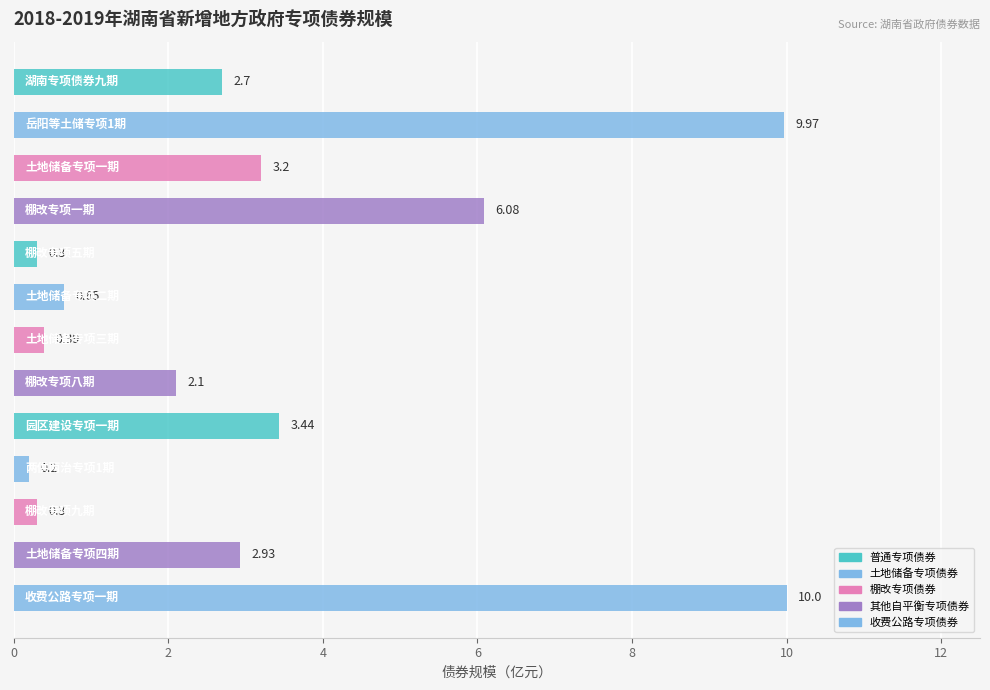

What is the average value?

3.3